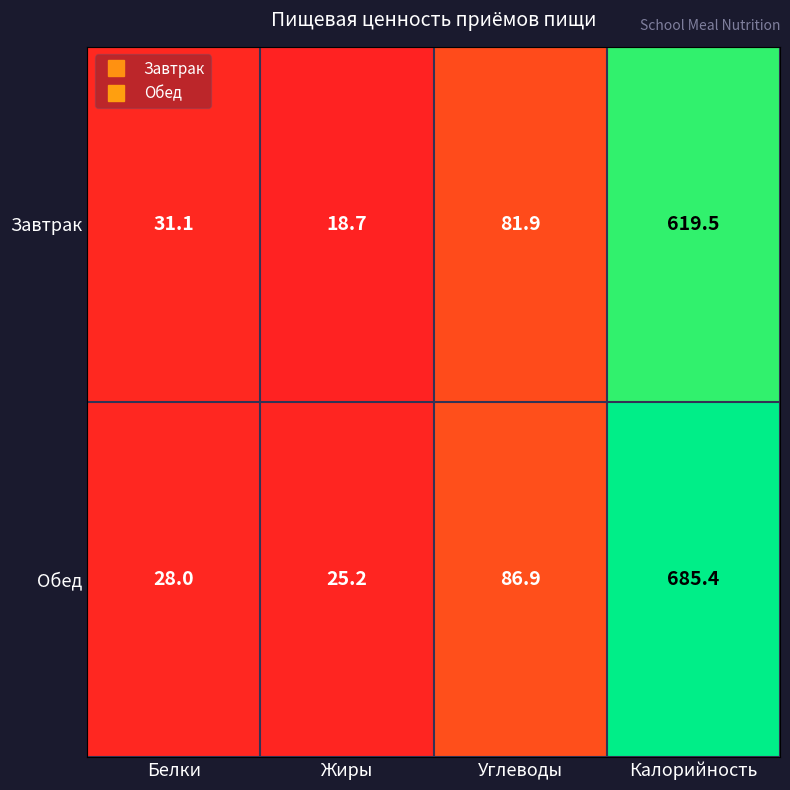

At which category is the sum across all series the highest?

Калорийность